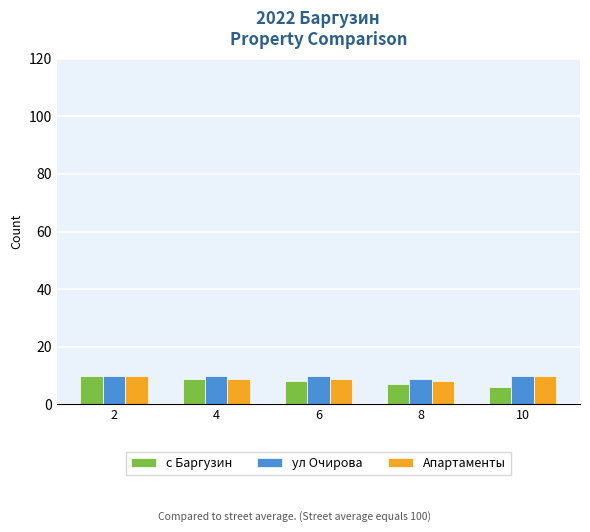

What is the highest value of the Апартаменты series?

10